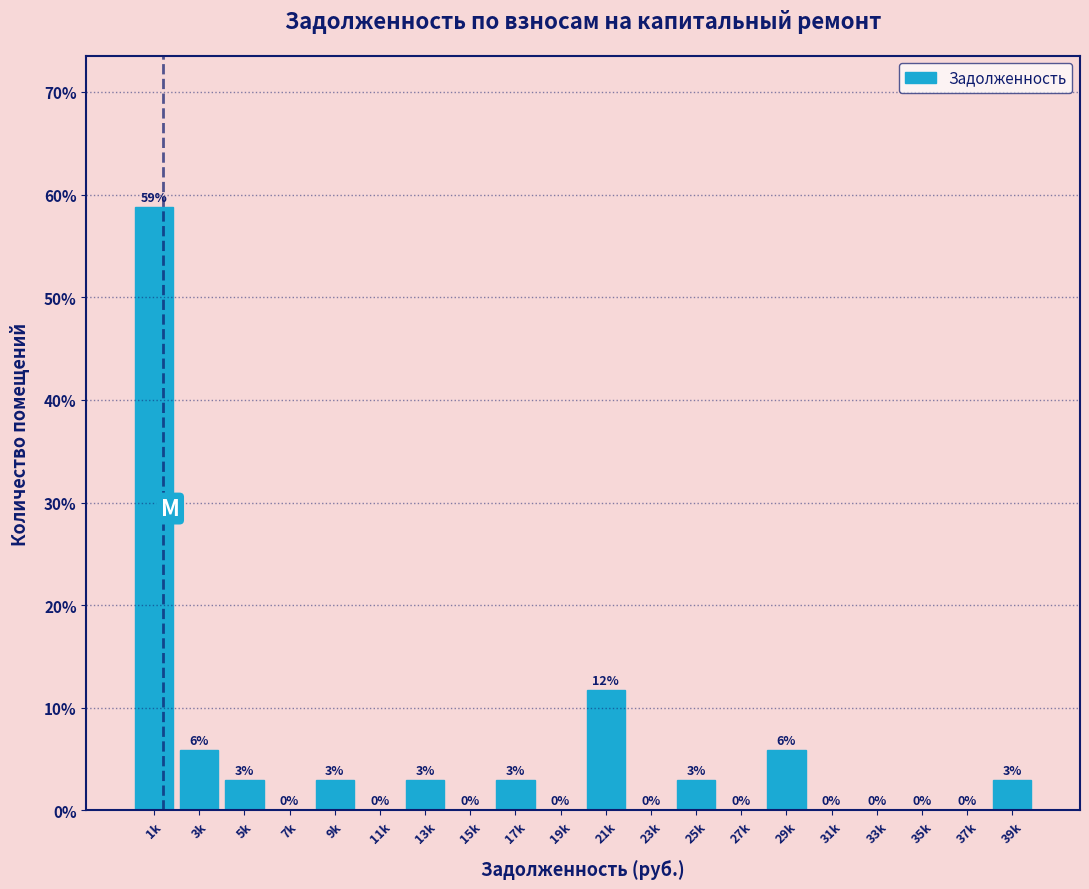

The chart shows a value of -29.4 at 35k. True or false?

False